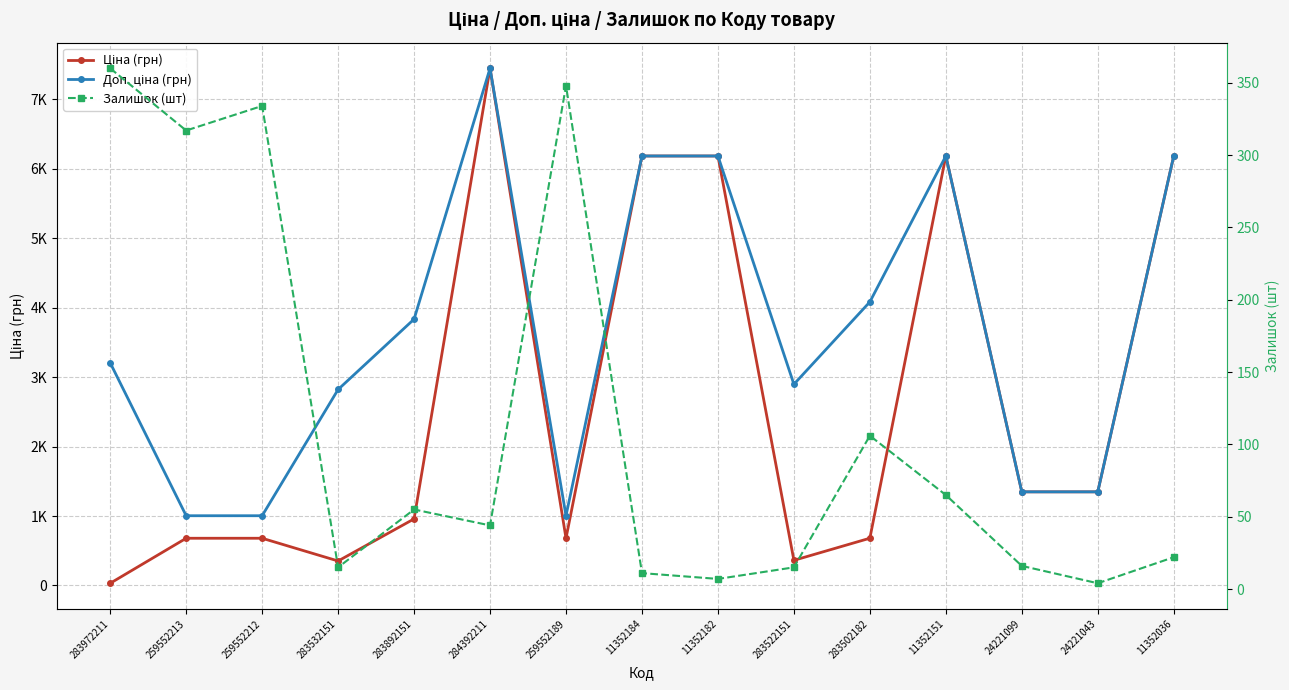

The Залишок (шт) series shows 69.5 at 259552213. True or false?

False